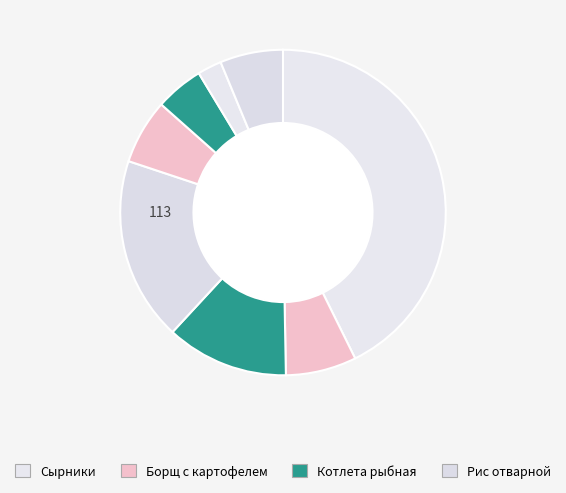

How many slices are in this pie chart?

8